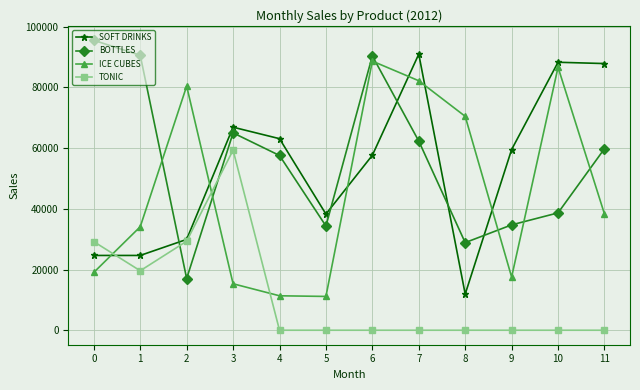

Where is the first local minimum for BOTTLES?

2